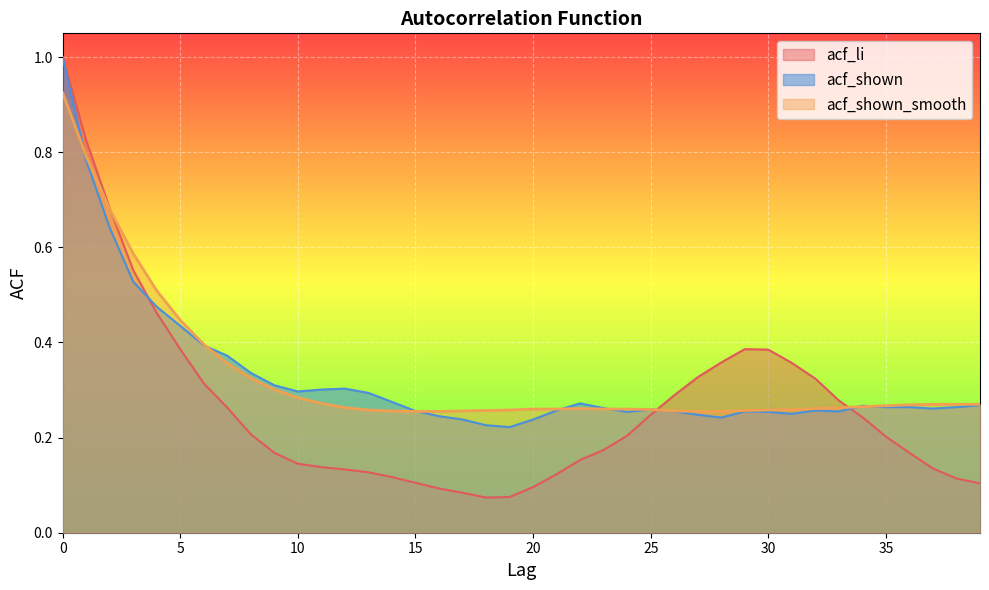

Reading left to right, transcribe all the data shown in this chart.

acf_li: 0=1.0	1=0.8	2=0.7	3=0.6	4=0.5	5=0.4	6=0.3	7=0.3	8=0.2	9=0.2	10=0.1	11=0.1	12=0.1	13=0.1	14=0.1	15=0.1	16=0.1	17=0.1	18=0.1	19=0.1	20=0.1	21=0.1	22=0.2	23=0.2	24=0.2	25=0.2	26=0.3	27=0.3	28=0.4	29=0.4	30=0.4	31=0.4	32=0.3	33=0.3	34=0.2	35=0.2	36=0.2	37=0.1	38=0.1	39=0.1
acf_shown: 0=1.0	1=0.8	2=0.6	3=0.5	4=0.5	5=0.4	6=0.4	7=0.4	8=0.3	9=0.3	10=0.3	11=0.3	12=0.3	13=0.3	14=0.3	15=0.3	16=0.2	17=0.2	18=0.2	19=0.2	20=0.2	21=0.3	22=0.3	23=0.3	24=0.3	25=0.3	26=0.3	27=0.2	28=0.2	29=0.3	30=0.3	31=0.2	32=0.3	33=0.3	34=0.3	35=0.3	36=0.3	37=0.3	38=0.3	39=0.3
acf_shown_smooth: 0=0.9	1=0.8	2=0.7	3=0.6	4=0.5	5=0.4	6=0.4	7=0.4	8=0.3	9=0.3	10=0.3	11=0.3	12=0.3	13=0.3	14=0.3	15=0.3	16=0.3	17=0.3	18=0.3	19=0.3	20=0.3	21=0.3	22=0.3	23=0.3	24=0.3	25=0.3	26=0.3	27=0.3	28=0.3	29=0.3	30=0.3	31=0.3	32=0.3	33=0.3	34=0.3	35=0.3	36=0.3	37=0.3	38=0.3	39=0.3